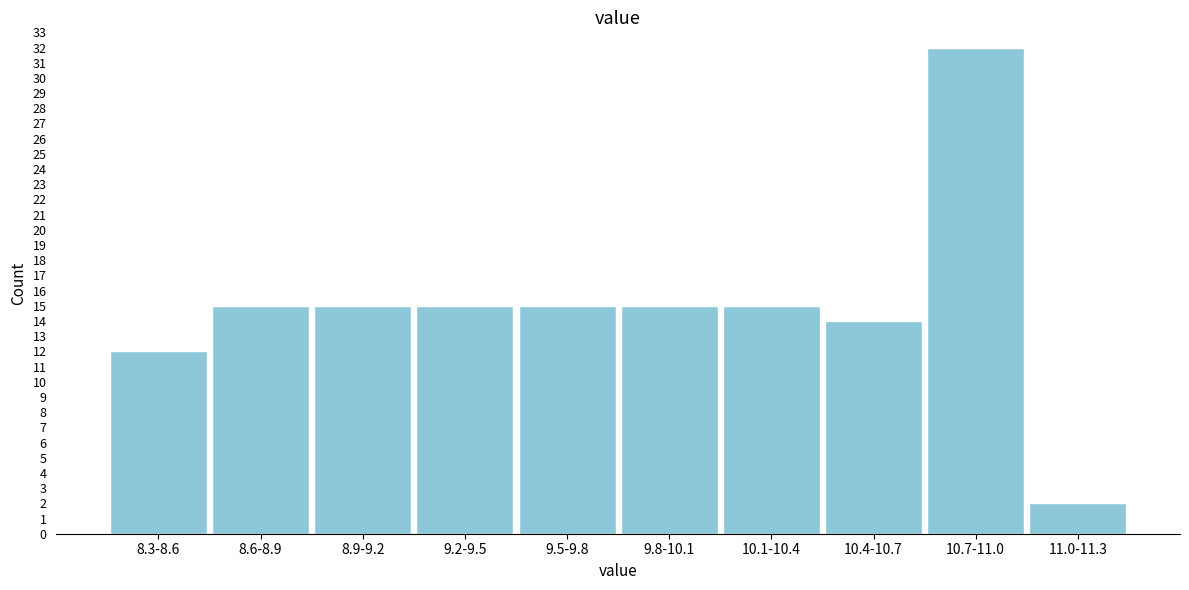

Reading right to left, what are all the values shown in this chart?

11.0-11.3=2	10.7-11.0=32	10.4-10.7=14	10.1-10.4=15	9.8-10.1=15	9.5-9.8=15	9.2-9.5=15	8.9-9.2=15	8.6-8.9=15	8.3-8.6=12